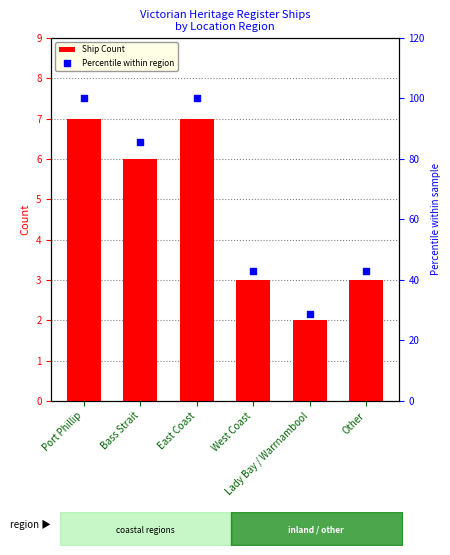

Is the value of Percentile within region at West Coast greater than the value of Ship Count at Port Phillip?

Yes